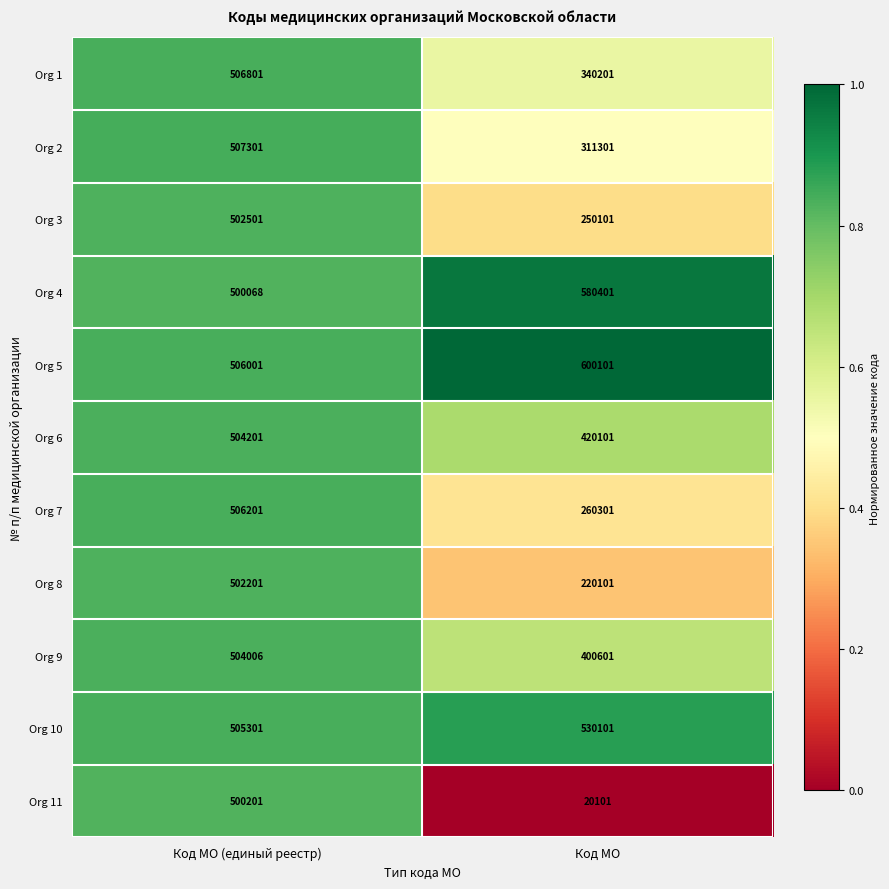

Reading left to right, transcribe all the data shown in this chart.

Org 1: 506801	340201
Org 2: 507301	311301
Org 3: 502501	250101
Org 4: 500068	580401
Org 5: 506001	600101
Org 6: 504201	420101
Org 7: 506201	260301
Org 8: 502201	220101
Org 9: 504006	400601
Org 10: 505301	530101
Org 11: 500201	20101